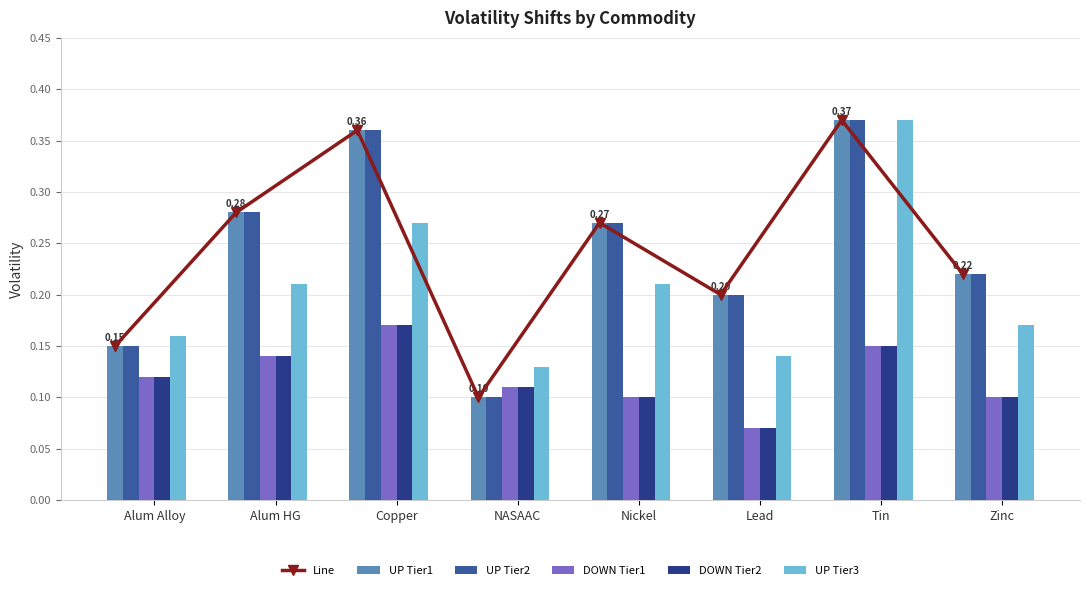

True or false: Line has a value of 0.1 at Alum Alloy.

False